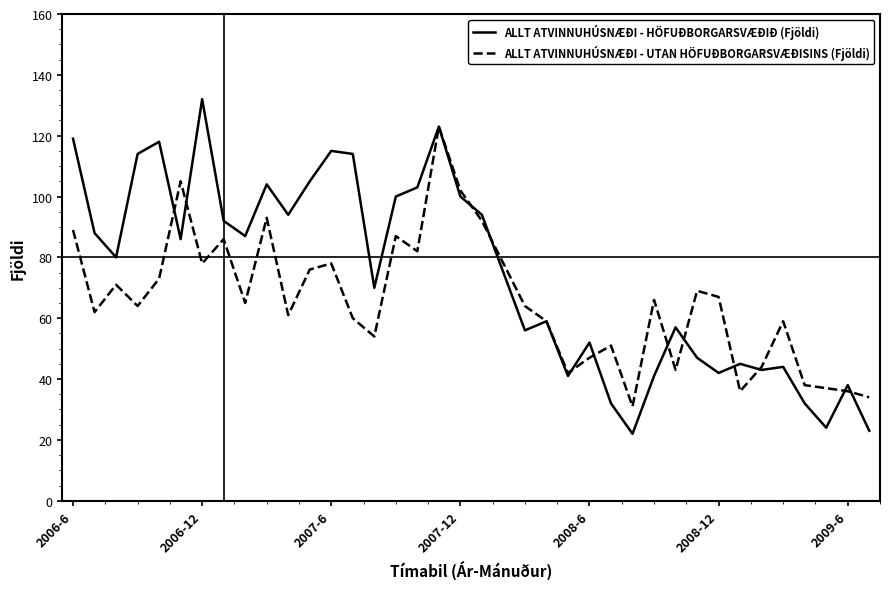

Which series has the largest total across all categories?

ALLT ATVINNUHÚSNÆÐI - HÖFUÐBORGARSVÆÐIÐ (Fjöldi)